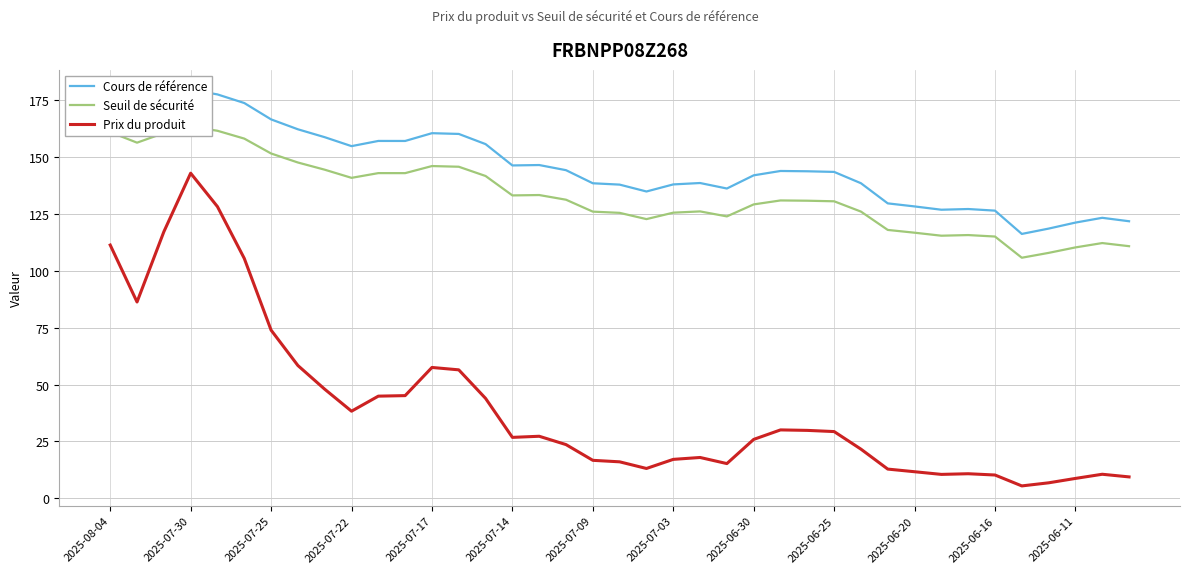

What is the minimum value for Prix du produit?

5.5